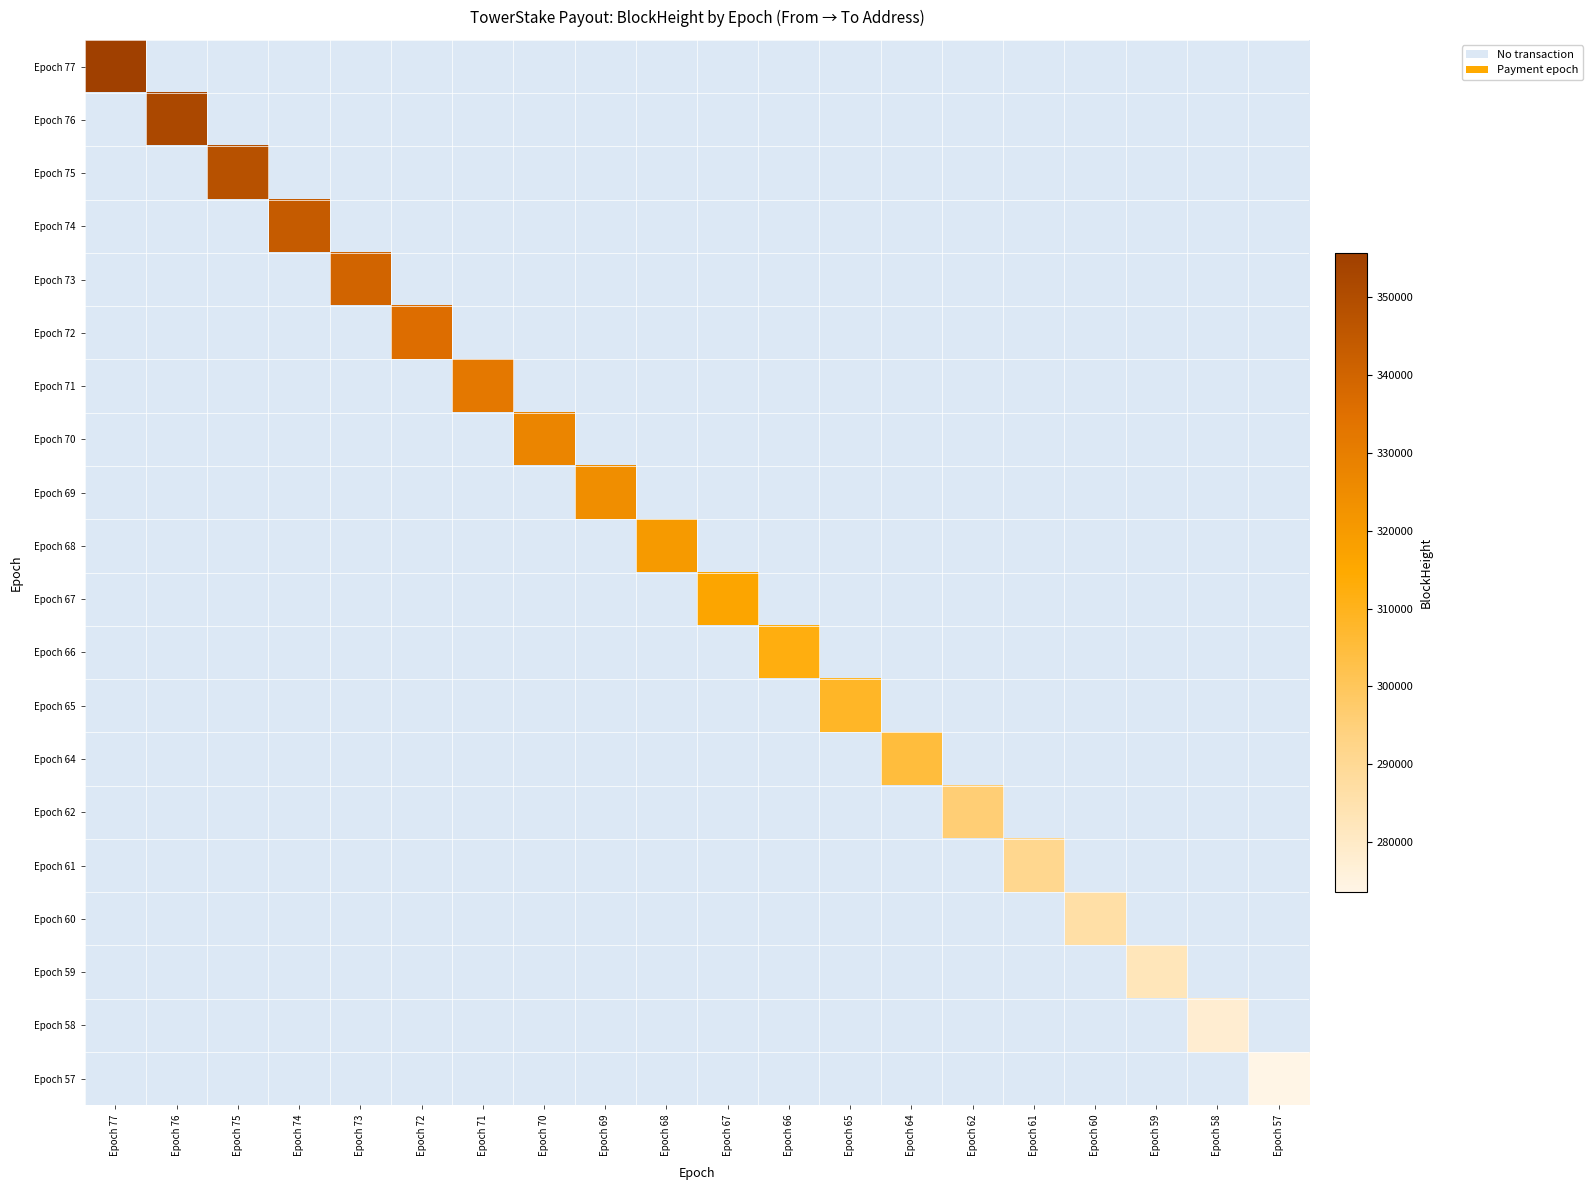

Which label corresponds to the largest value in the chart?

Epoch 77